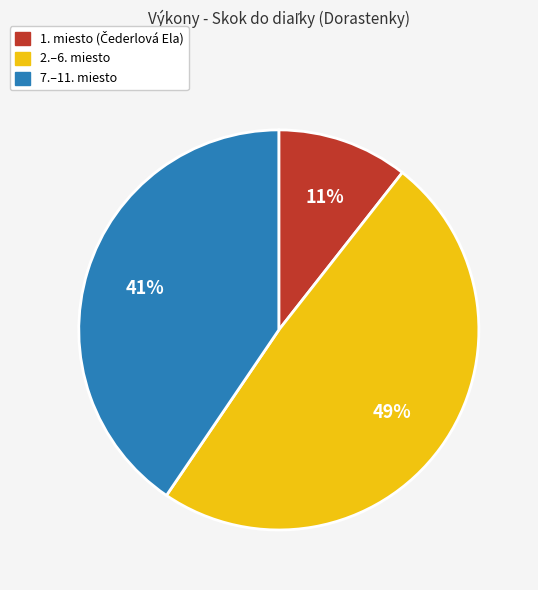

To the nearest percent, what is the difference between the largest and smallest slice percentages?

38%